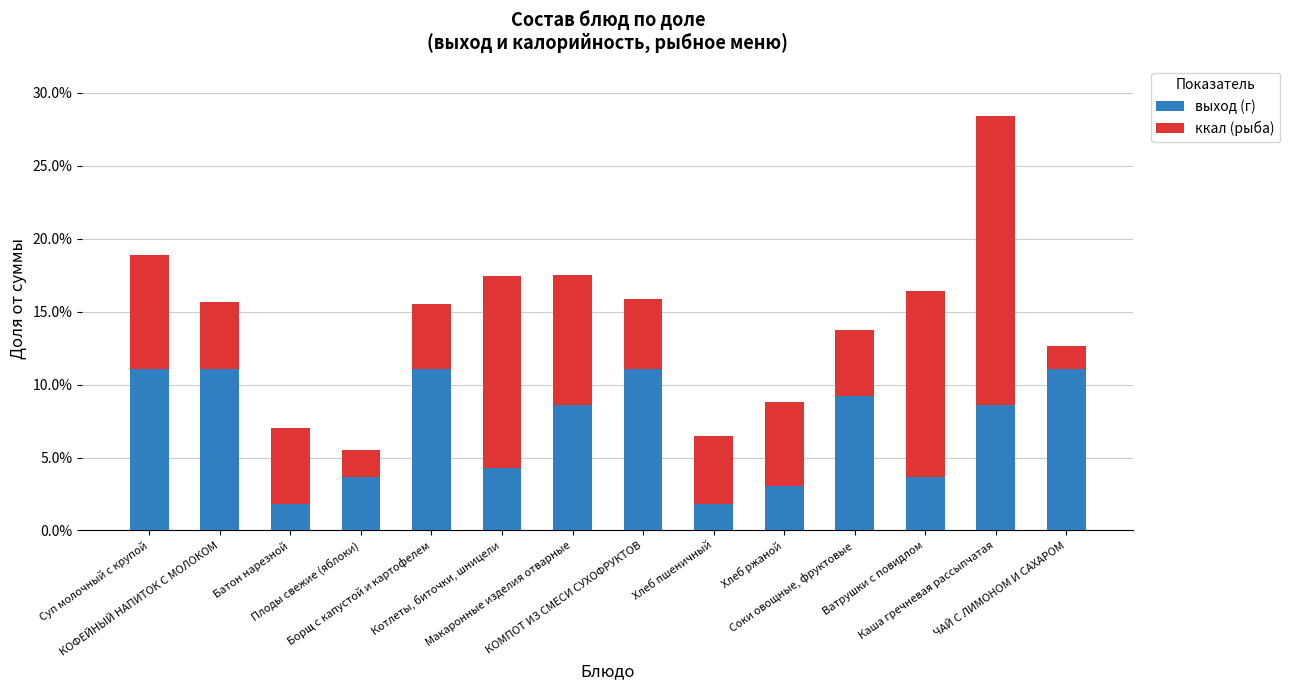

The выход (г) series shows 0.1 at Борщ с капустой и картофелем. True or false?

True